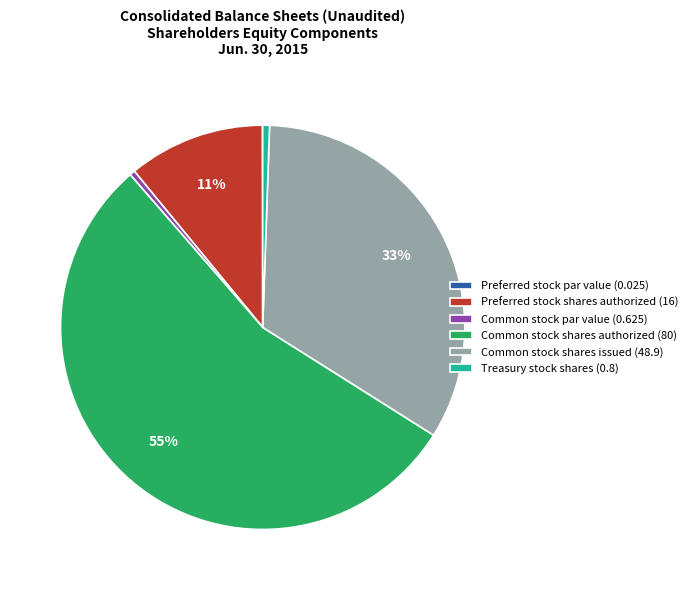

Do Treasury stock shares (0.8) and Common stock shares authorized (80) together represent more than half of the pie?

Yes